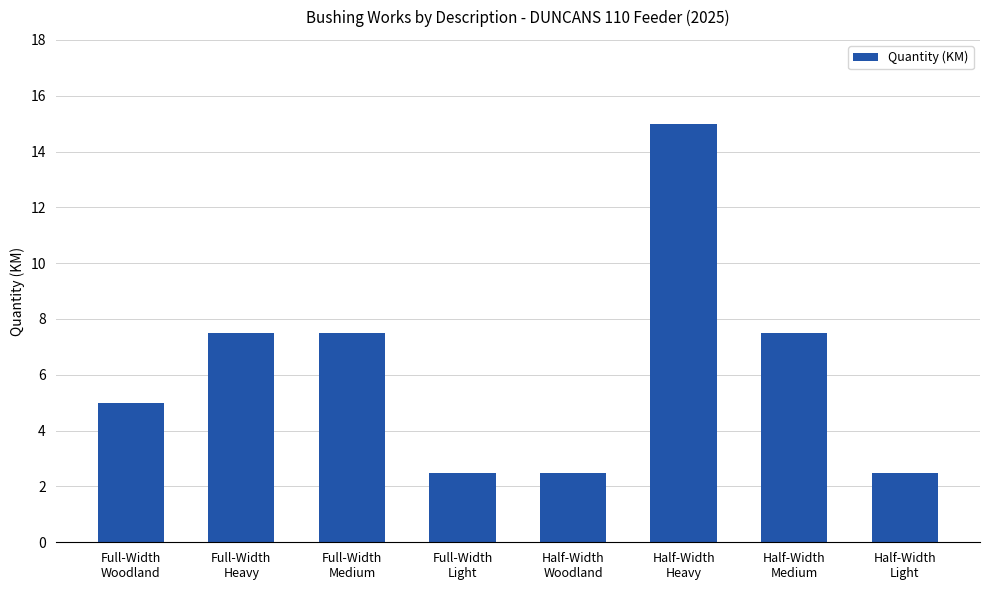

What is the sum of the values at Half-Width
Heavy and Full-Width
Light?

17.5